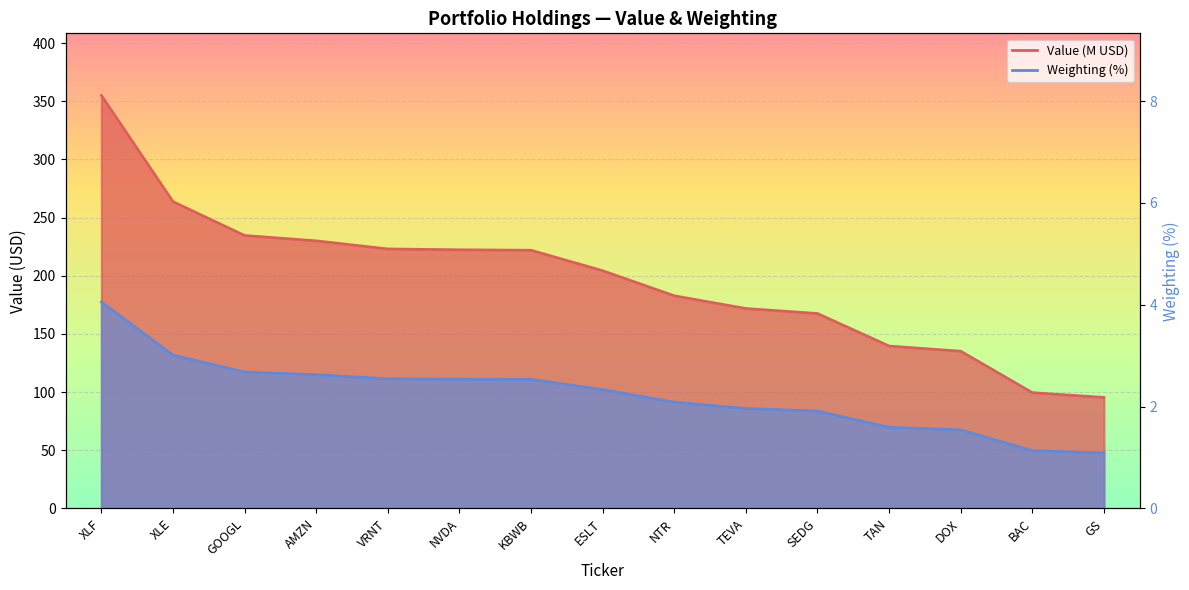

The value of Weighting at TAN is 69.9. True or false?

True